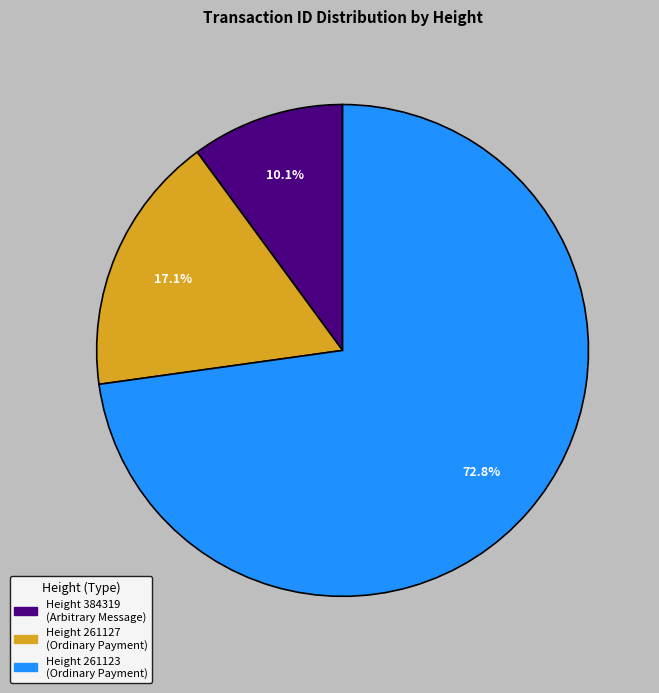

Is there any slice that represents more than half of the pie?

Yes